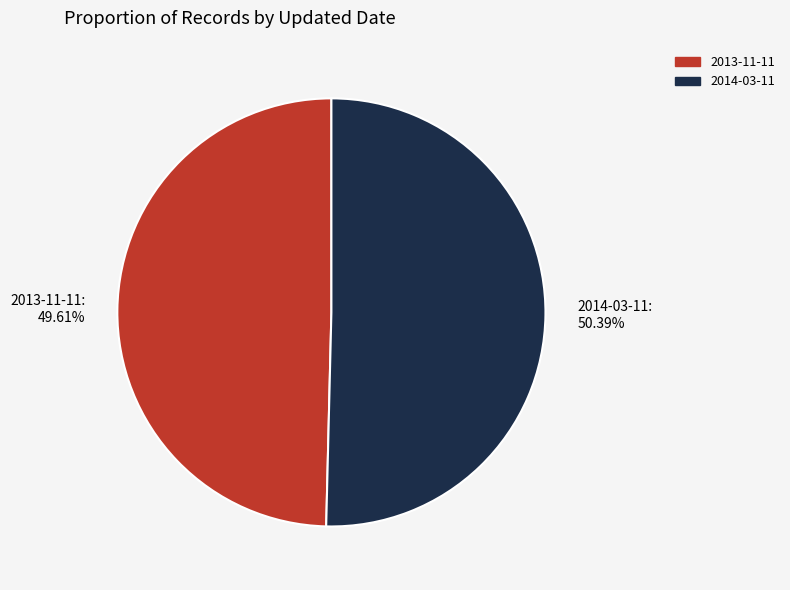

Rank the categories by value from highest to lowest.

2014-03-11: 50.39%, 2013-11-11: 49.61%